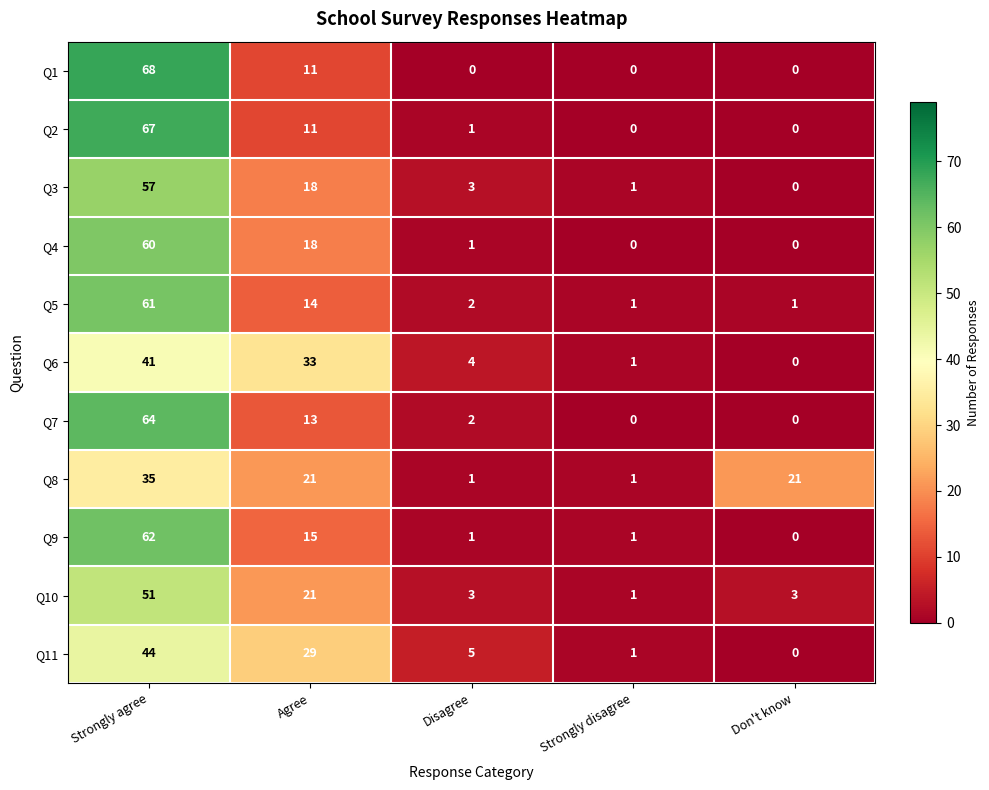

At which category is the sum across all series the highest?

Strongly agree